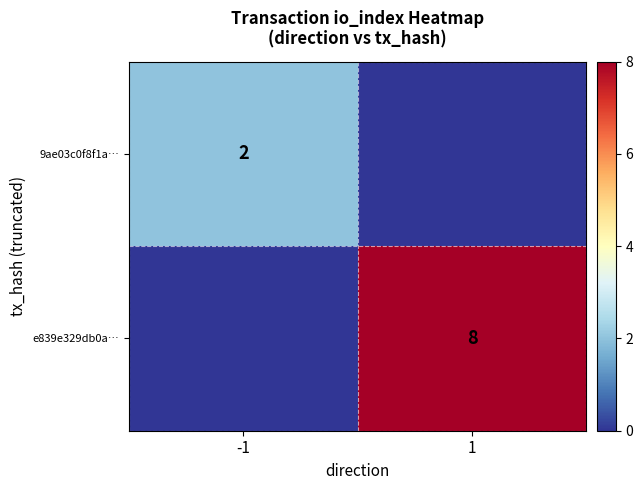

The value of 9ae03c0f8f1a… at -1 is 1. True or false?

False